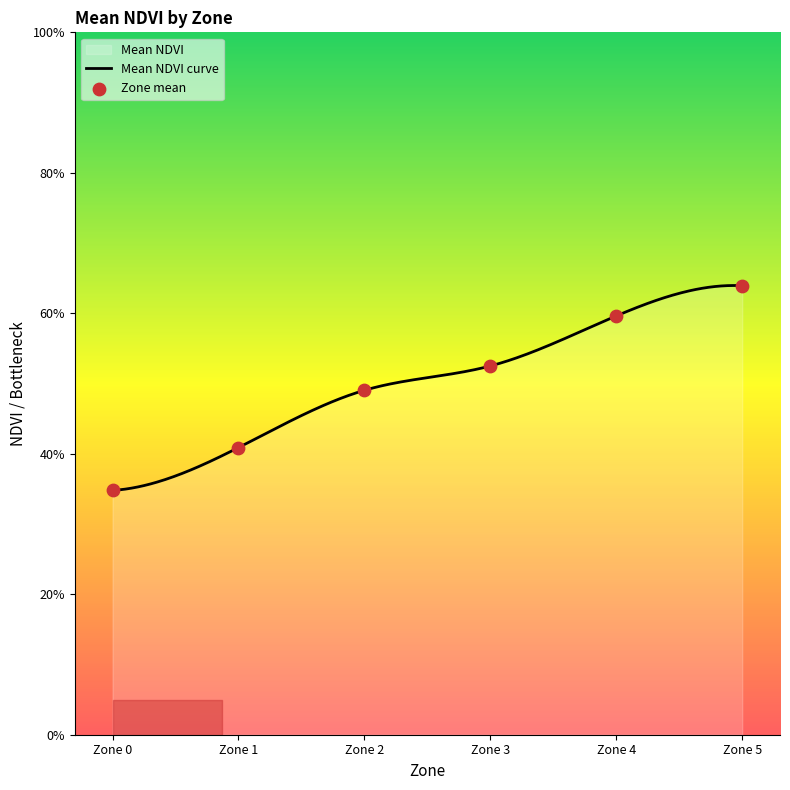

What is the change in value from Zone 2 to Zone 4?

+0.1